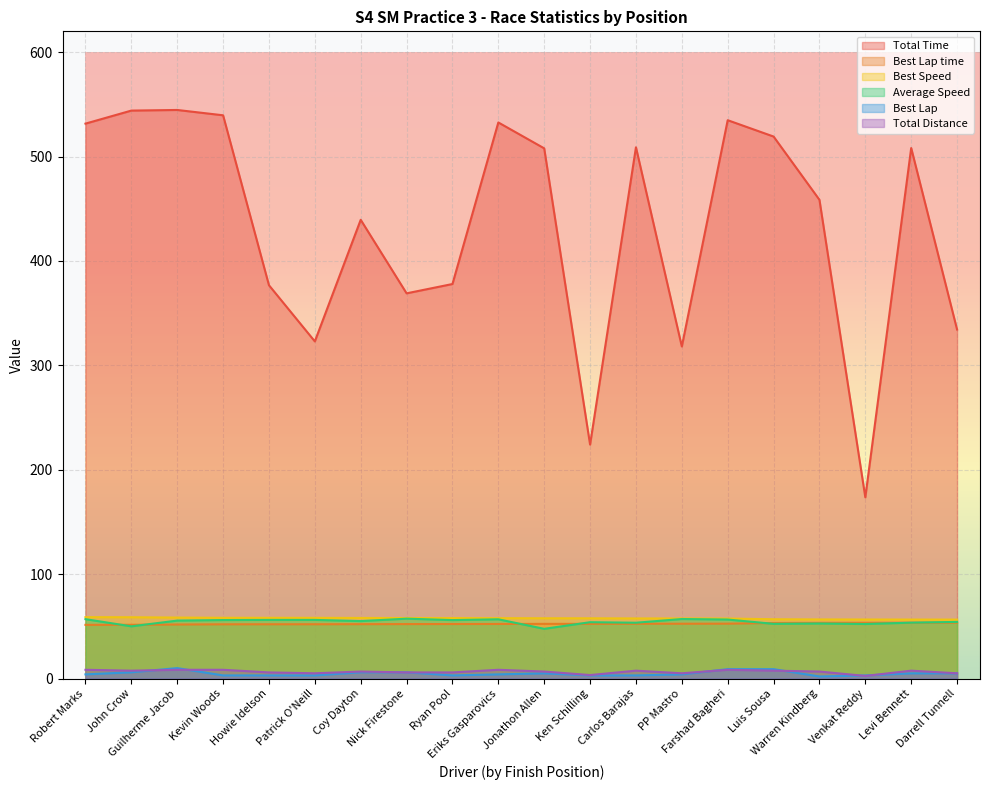

Read the Best Lap value at Carlos Barajas.

3.0